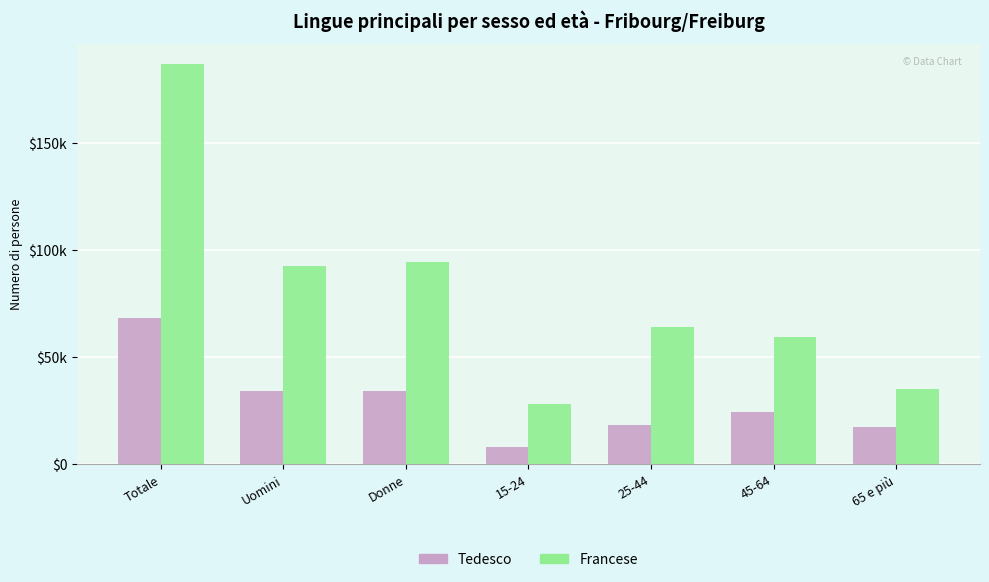

What is the difference between the maximum and minimum values in the Francese series?

158574.8